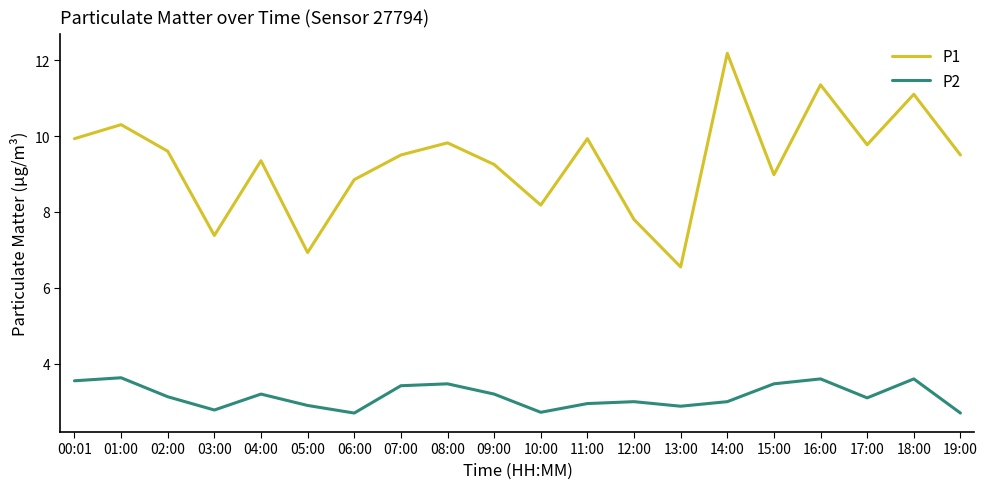

Which series has the widest spread of values?

P1